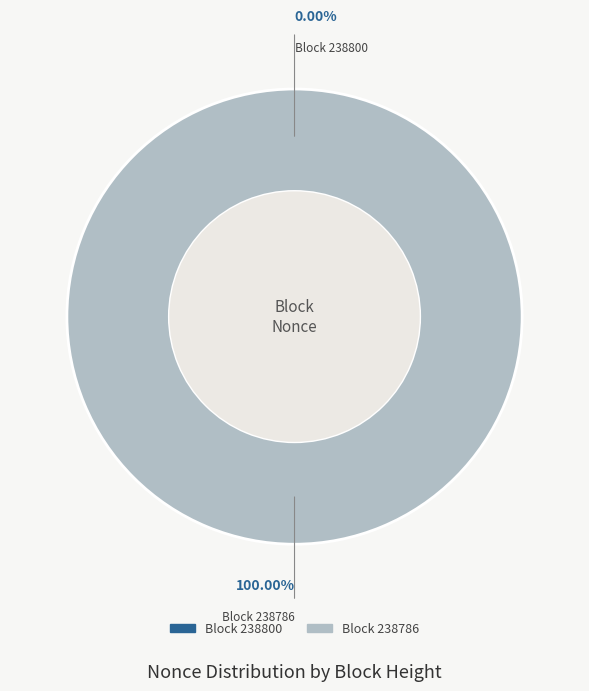

What is the largest slice in the pie chart?

238786